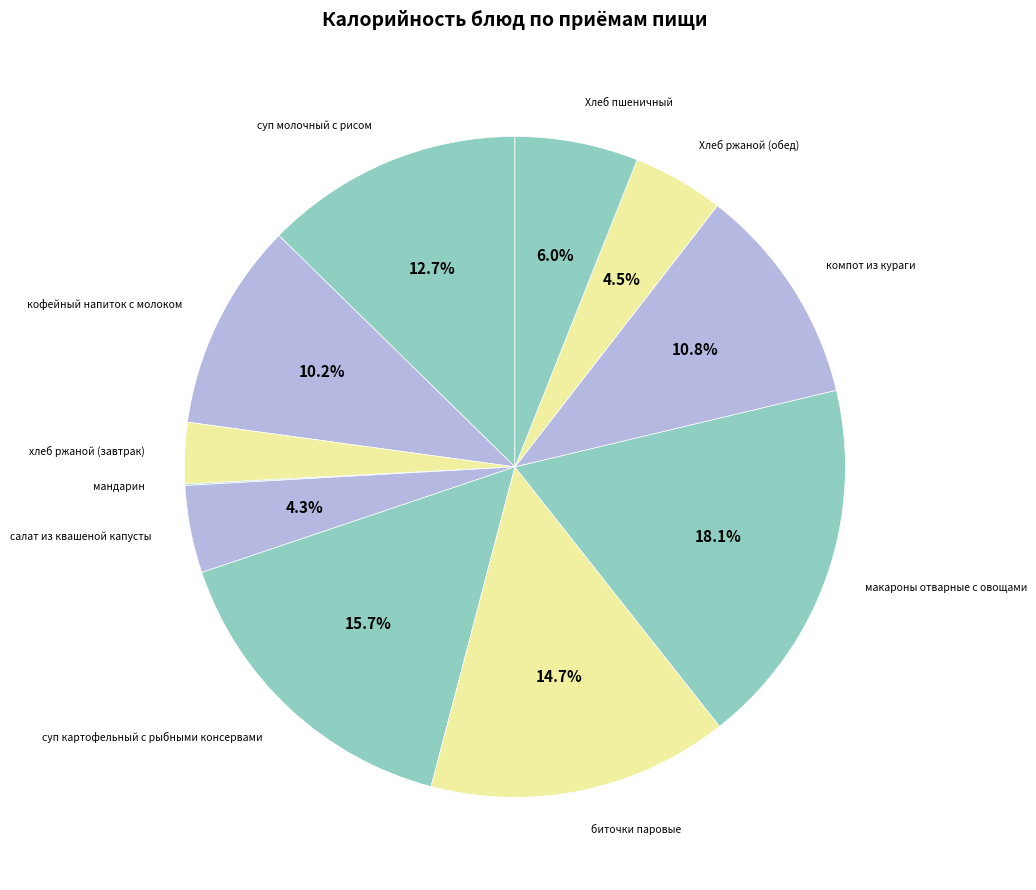

Approximately how many times larger is the value at суп картофельный с рыбными консервами compared to макароны отварные с овощами?

0.9